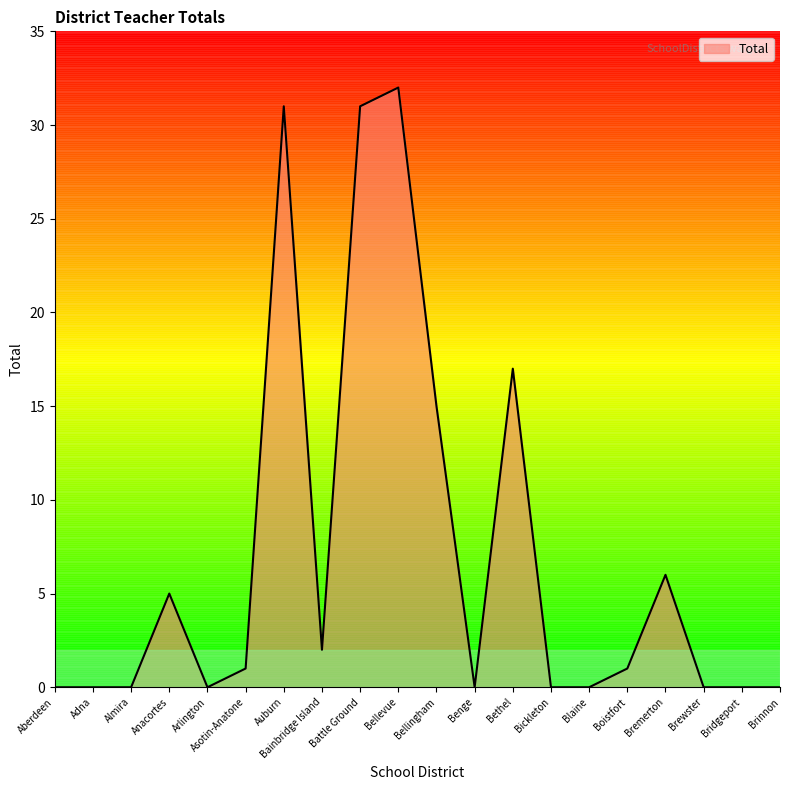

The chart shows a value of 0 at Adna. True or false?

True